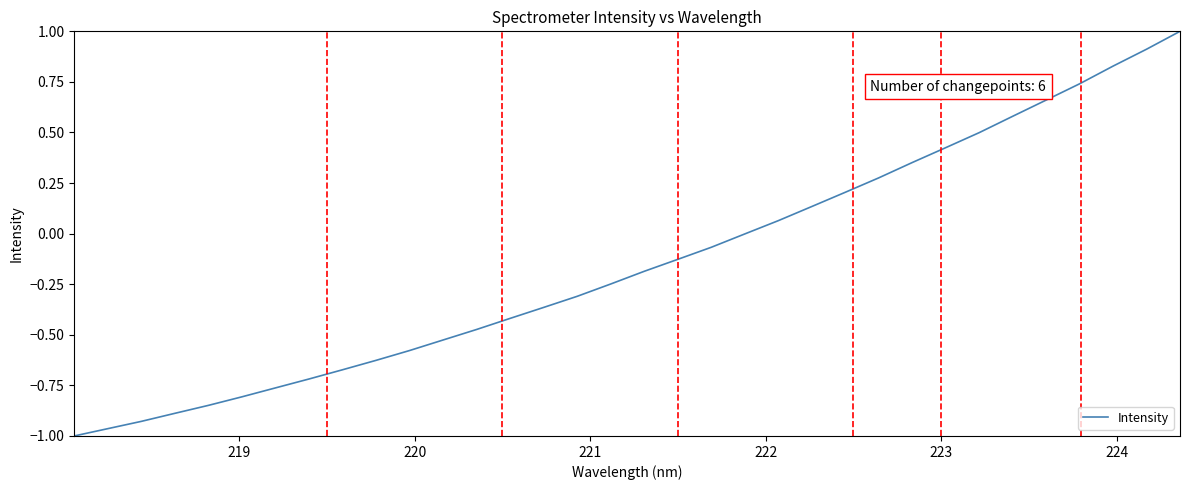

What is the greatest value displayed?

1.0